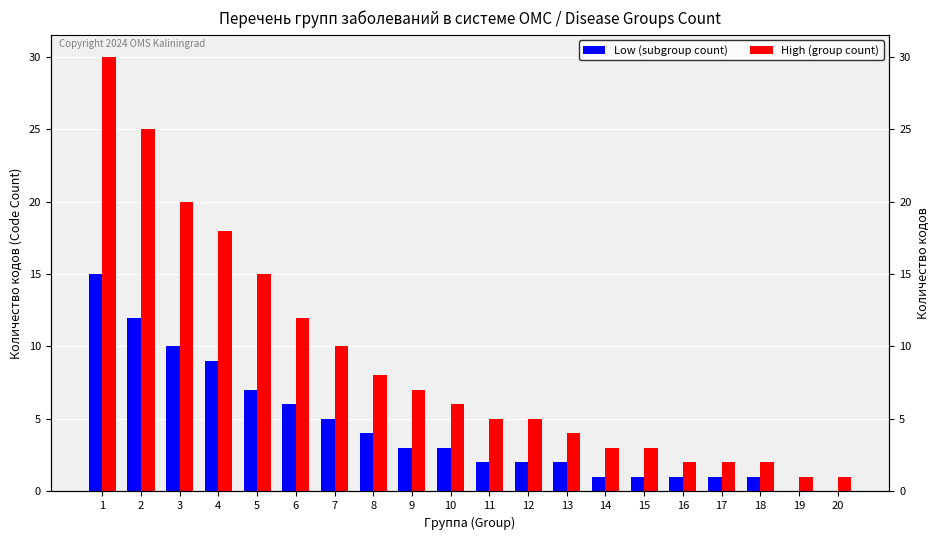

List the labels in order of High (group count) value, smallest first.

19, 20, 16, 17, 18, 14, 15, 13, 11, 12, 10, 9, 8, 7, 6, 5, 4, 3, 2, 1